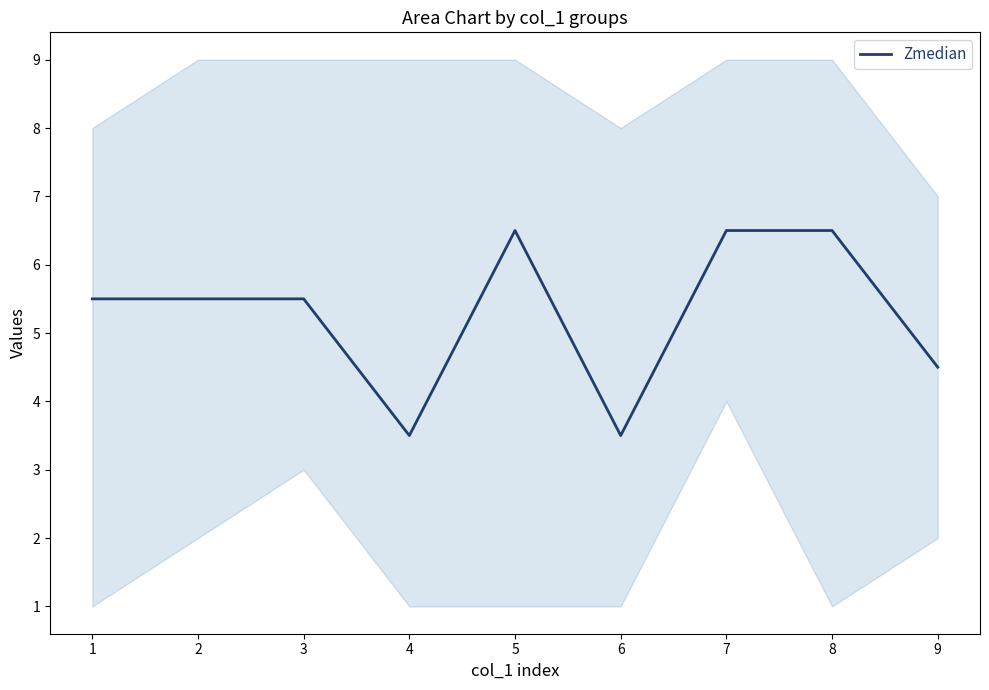

Reading right to left, list all the values displayed in this chart.

4.5	6.5	6.5	3.5	6.5	3.5	5.5	5.5	5.5